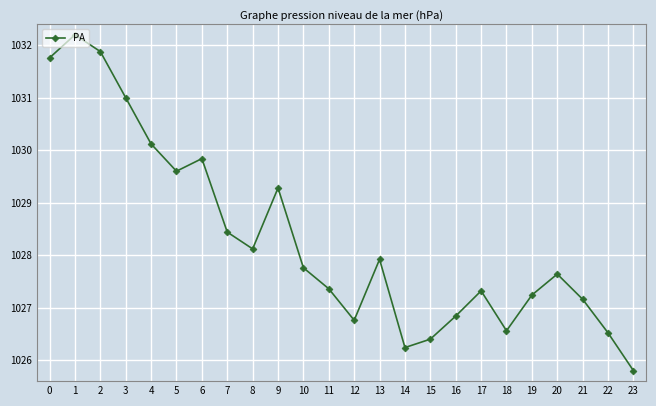

Is it true that the value at 13 is 1637.7?

False